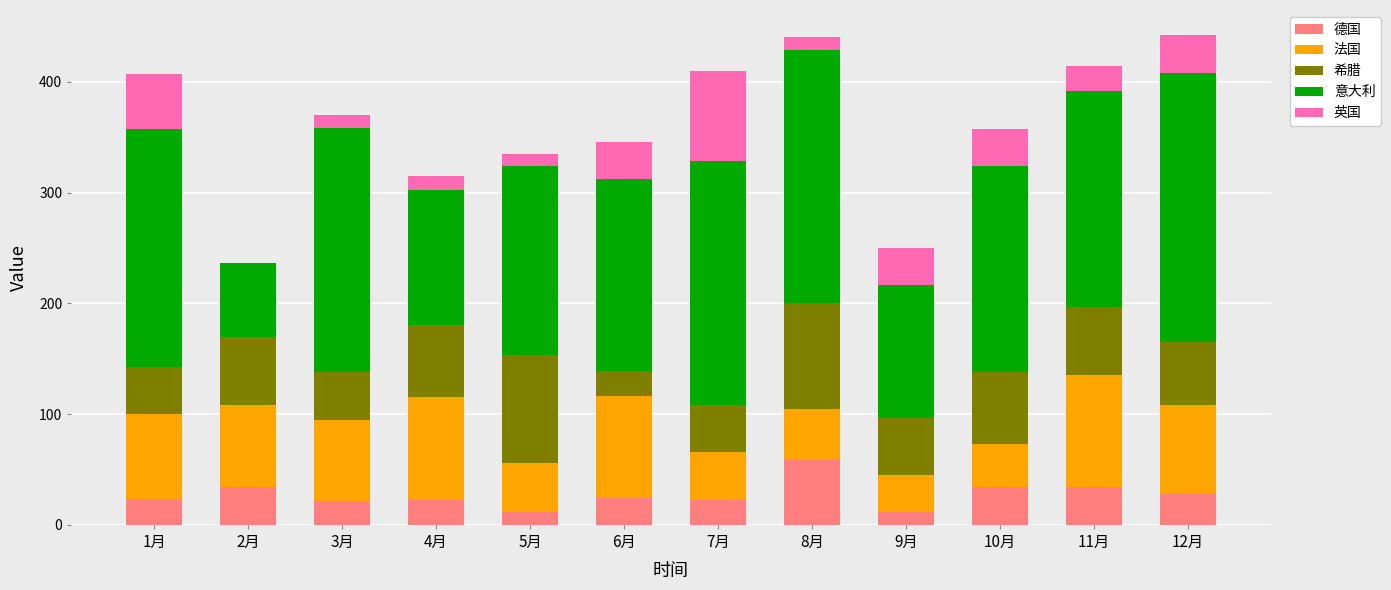

What is the total value across all series at 9月?

249.7